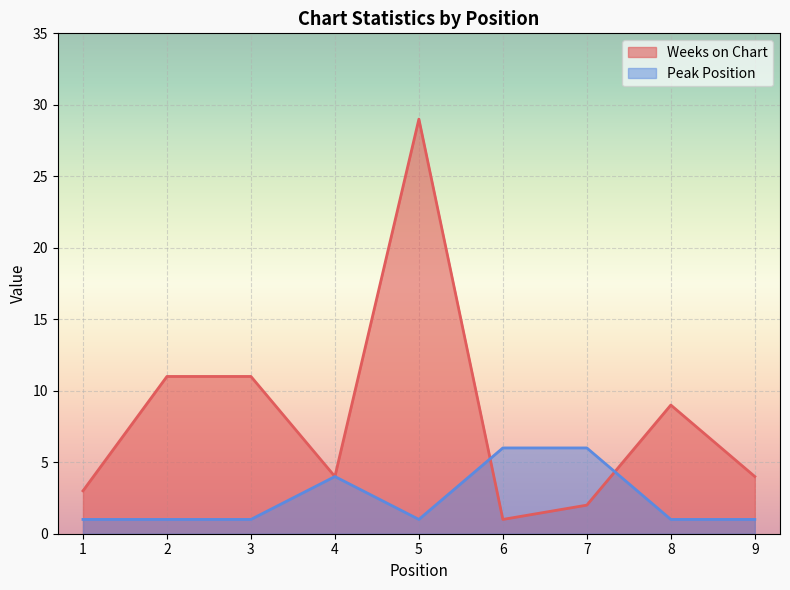

In Peak Position, how many points are lower than both neighbors (excluding endpoints)?

1